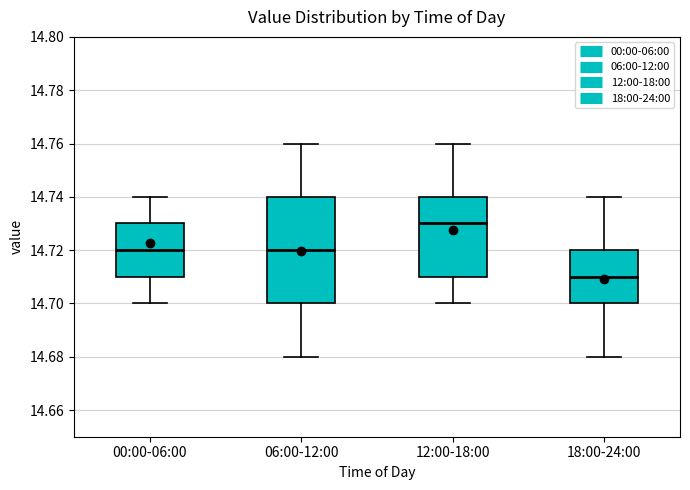

Reading left to right, read every box against the y-axis: the position of its median line, the range the box covers, and the ends of its whiskers. The values are not printed on the chart, so give them approximately, as read against the axis.

00:00-06:00: median 14.72, box 14.71 to 14.73, whiskers 14.70 to 14.74
06:00-12:00: median 14.72, box 14.70 to 14.74, whiskers 14.68 to 14.76
12:00-18:00: median 14.73, box 14.71 to 14.74, whiskers 14.70 to 14.76
18:00-24:00: median 14.71, box 14.70 to 14.72, whiskers 14.68 to 14.74